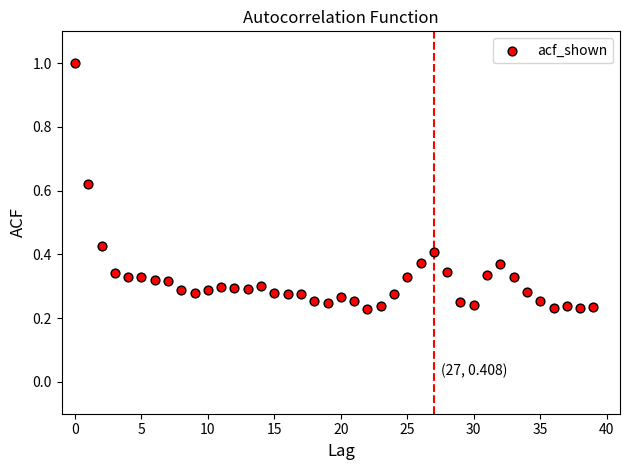

What is the range of Y values (max minus min)?

0.8